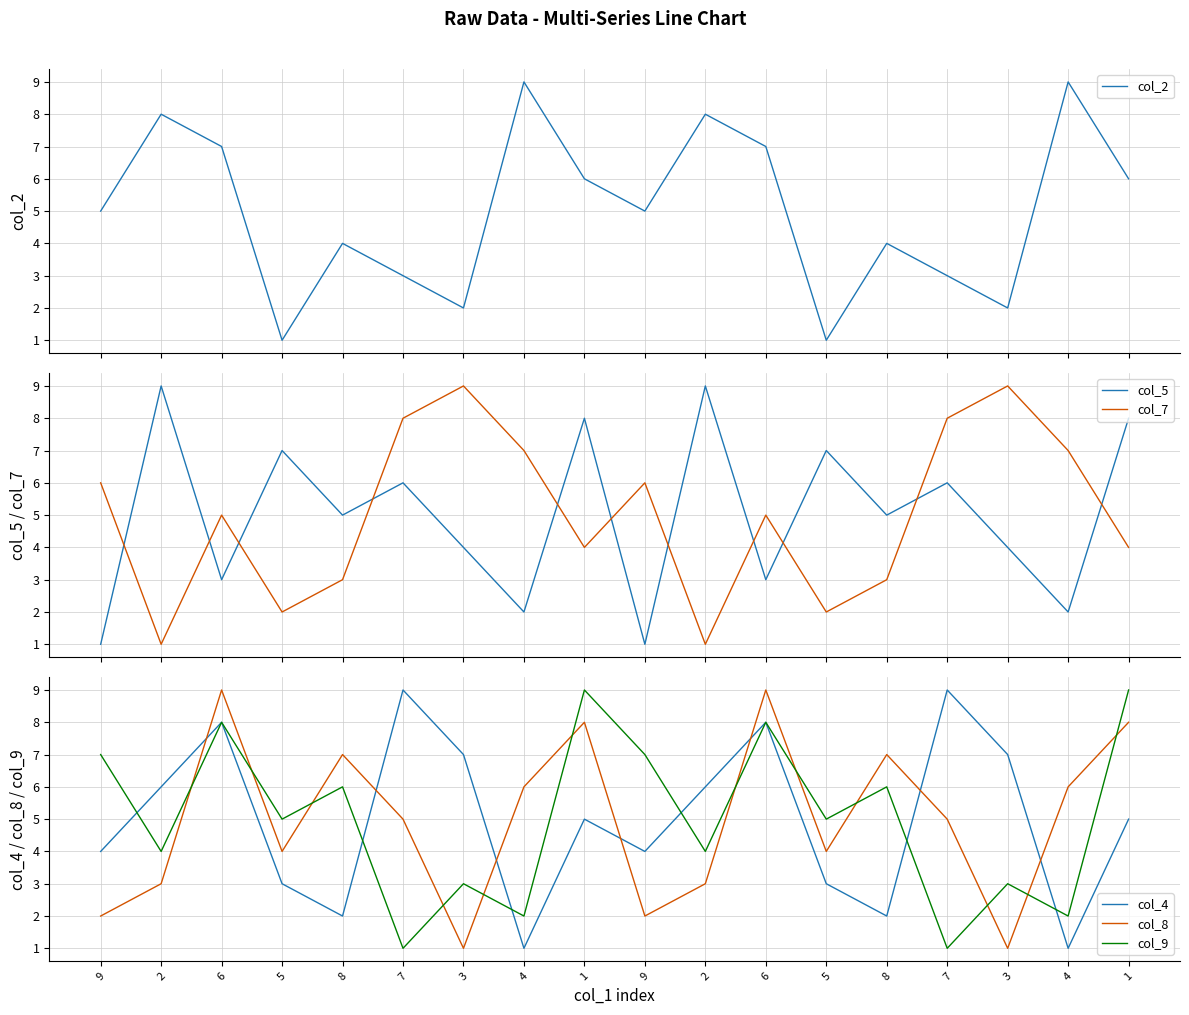

Does the chart have visible grid lines?

Yes